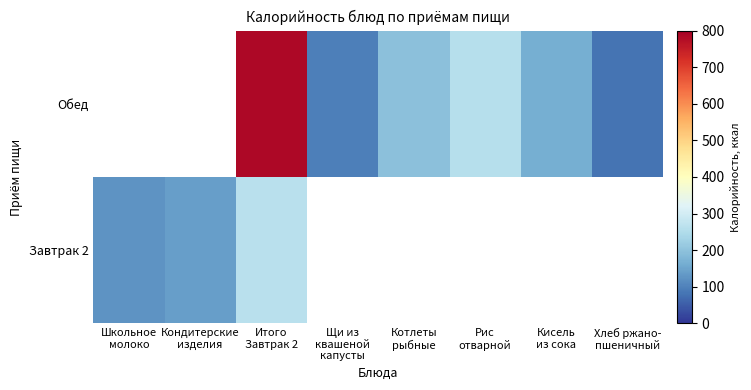

At which category is the sum across all series the highest?

Итого
Завтрак 2